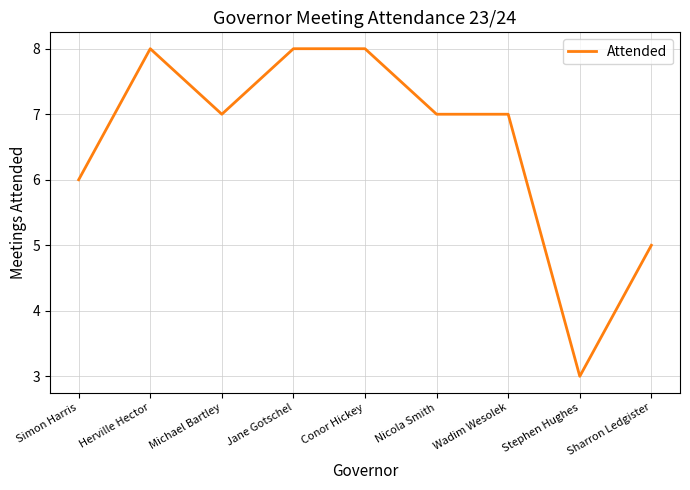

True or false: the data shows 6 at Simon Harris.

True